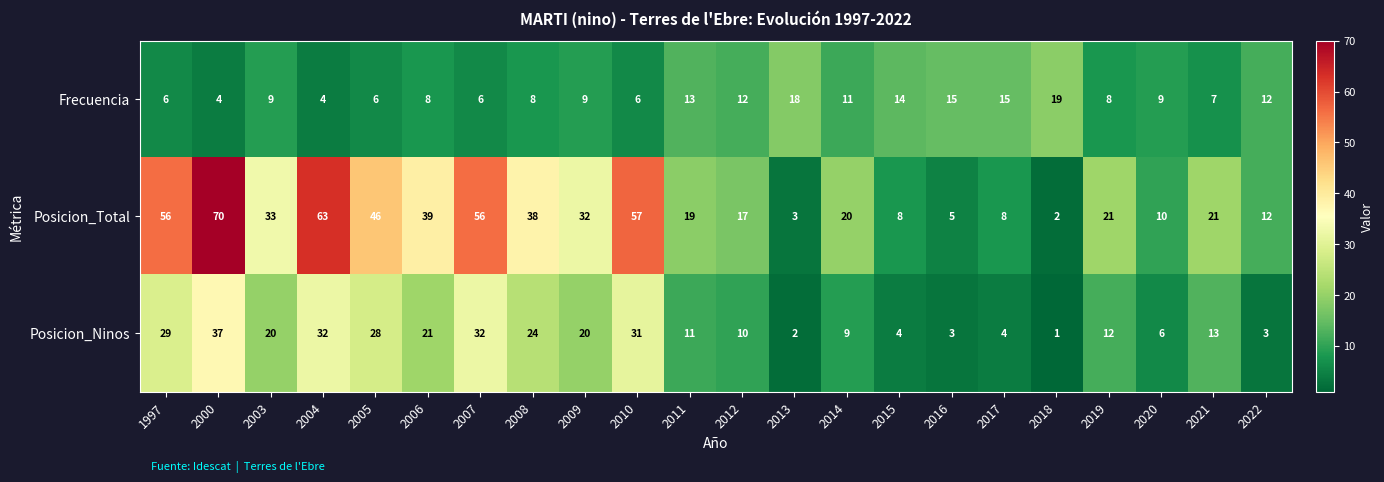

How many values in the Posicion_Ninos series are below 13?

11